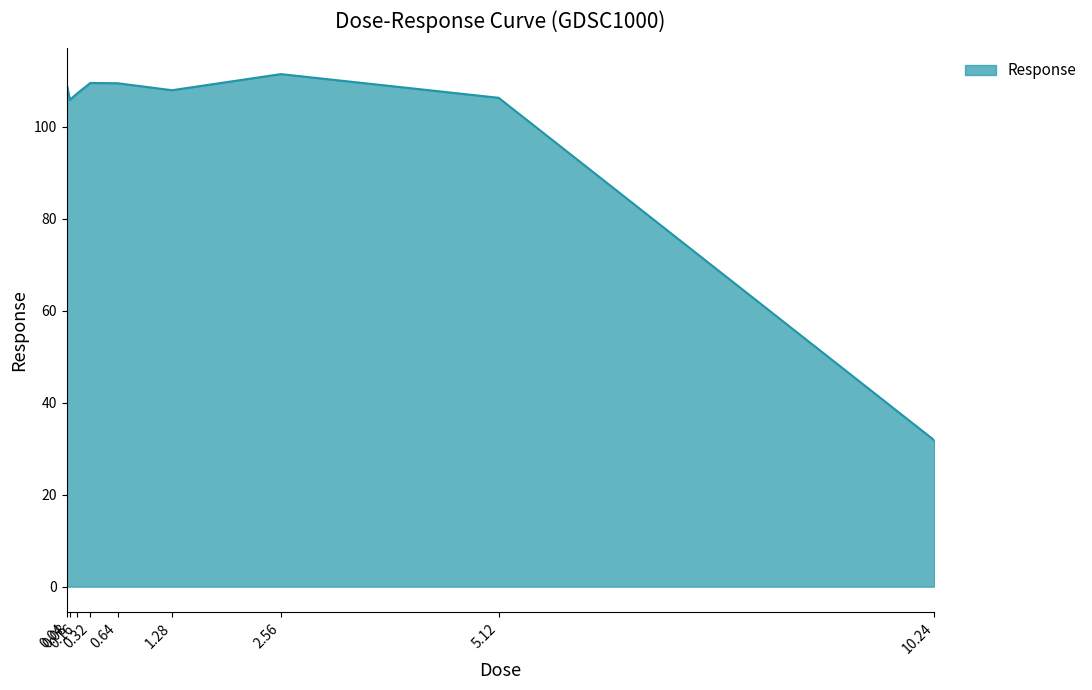

What is the sum of all values?

898.6